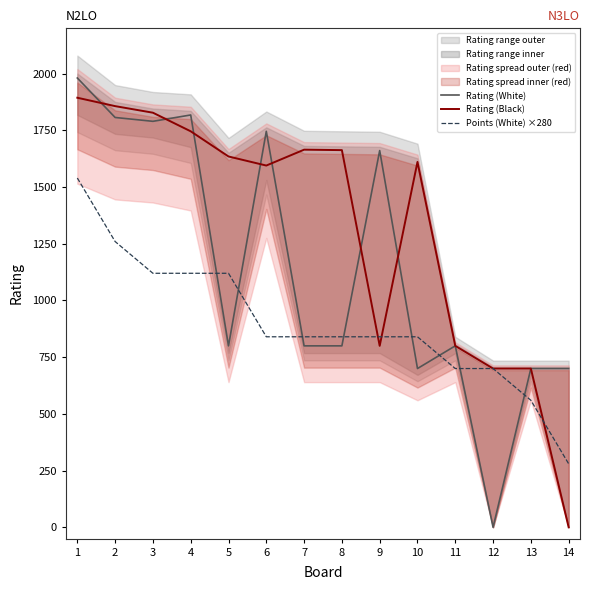

What are all the series names shown in the legend?

Rating (White), Rating (Black), Points (White) ×280